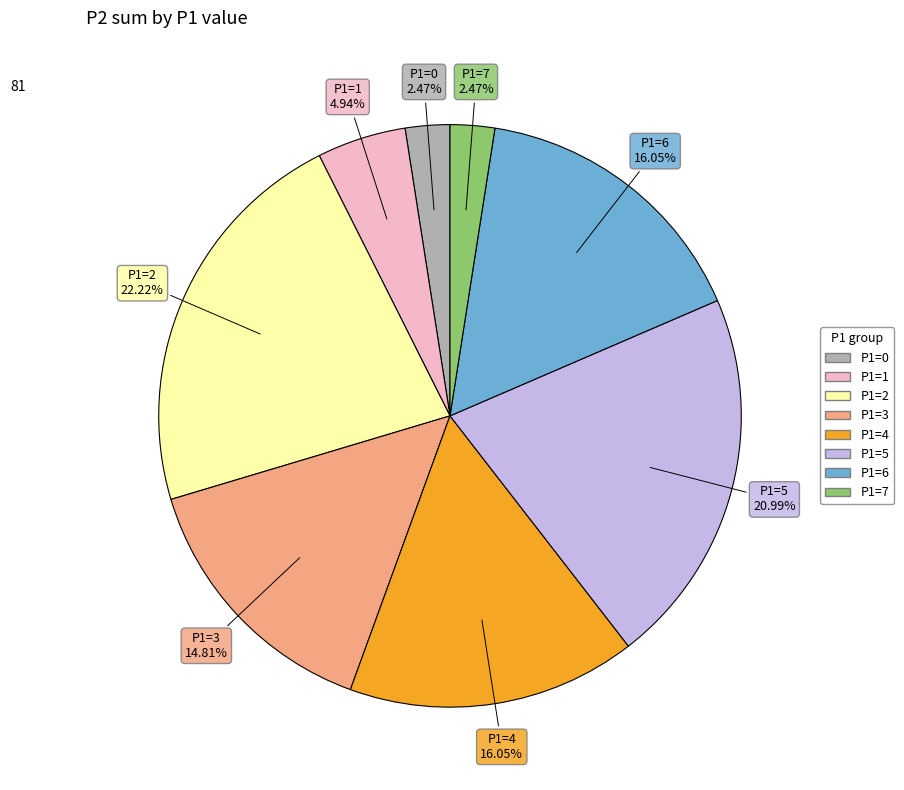

How many segments does this pie chart have?

8